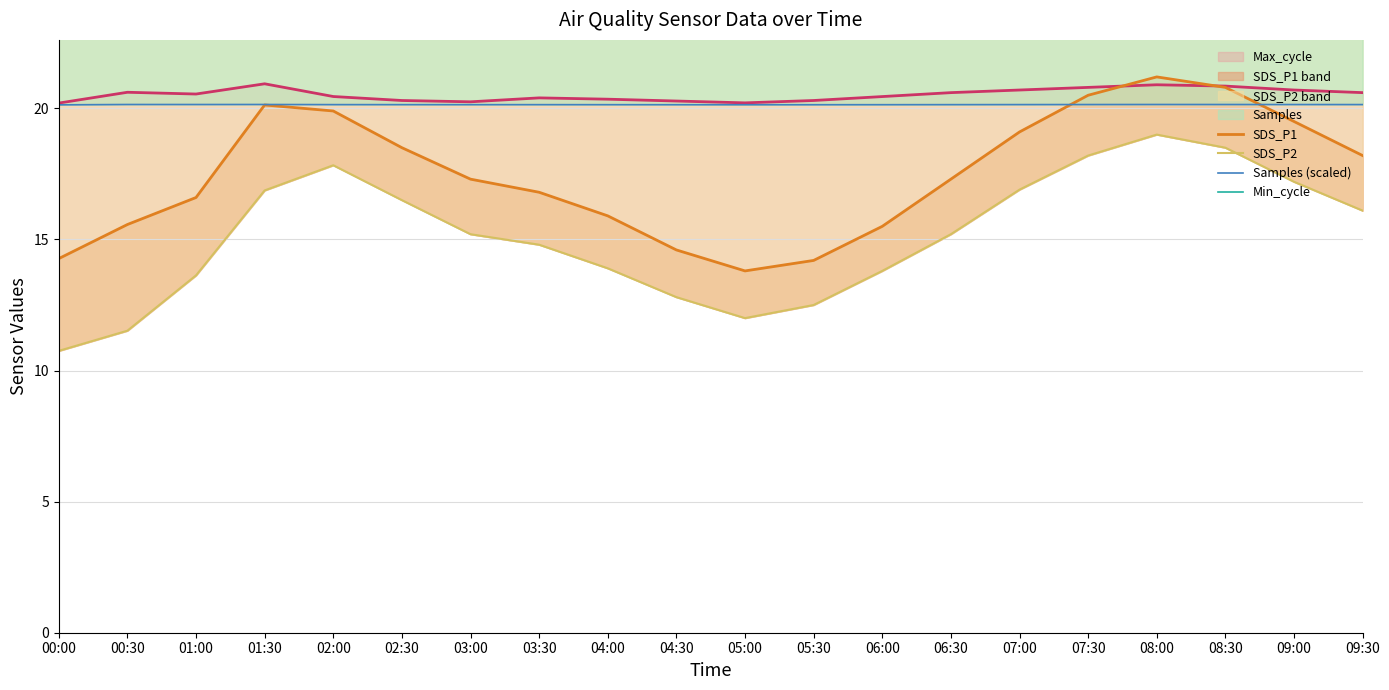

How many intersections are there between SDS_P1 and Samples (scaled)?

2